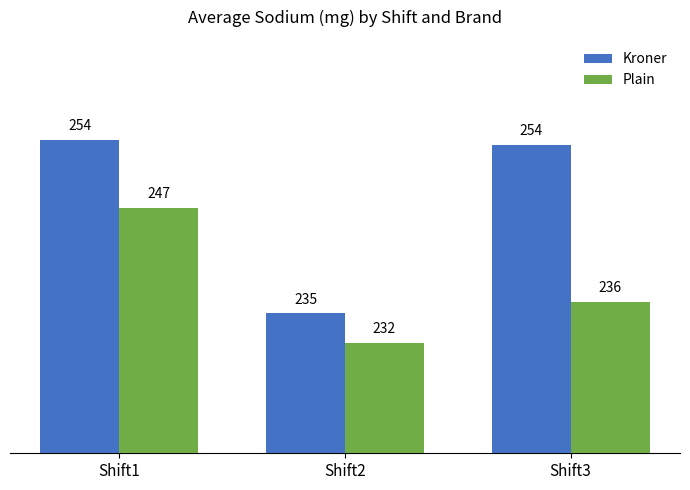

Which label corresponds to the smallest value in the chart?

Shift2